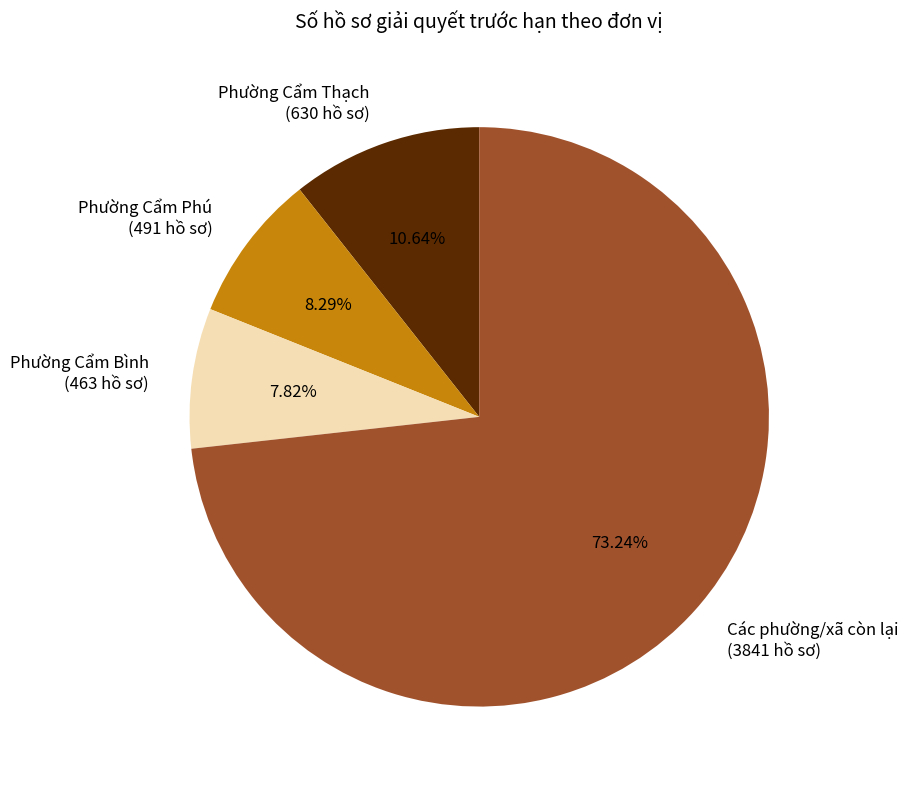

Which has a higher value, Phường Cẩm Thạch (630 hồ sơ) or Các phường/xã còn lại (3841 hồ sơ)?

Các phường/xã còn lại (3841 hồ sơ)